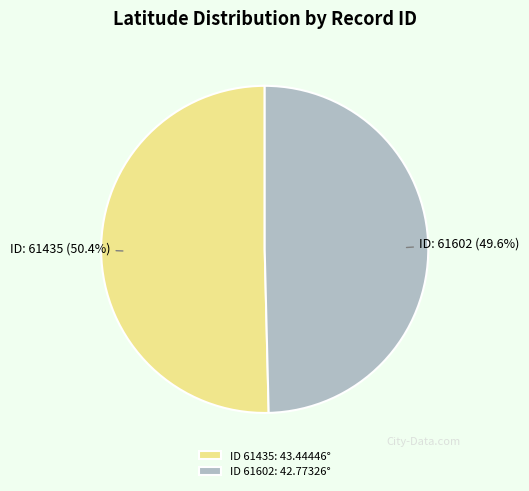

How many segments does this pie chart have?

2